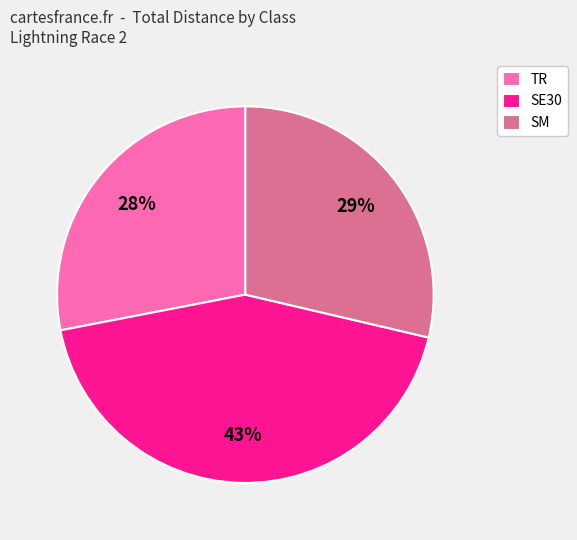

What is the smallest slice in the pie chart?

TR